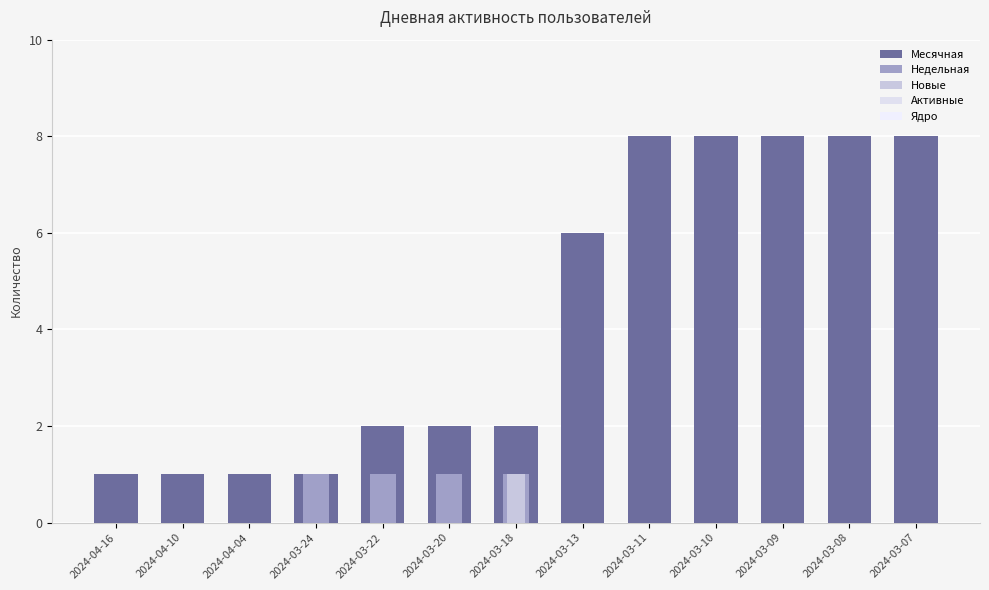

What is the maximum value for Недельная?

1